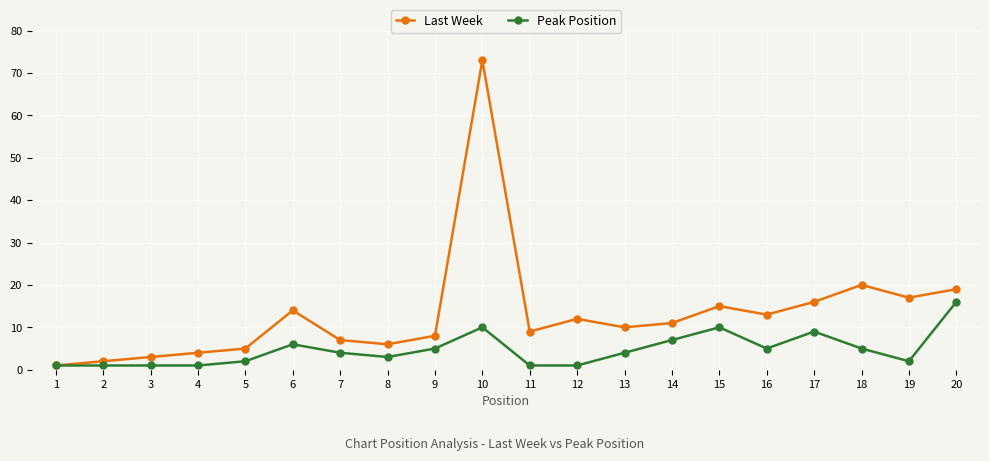

How many lines are shown in the chart?

2